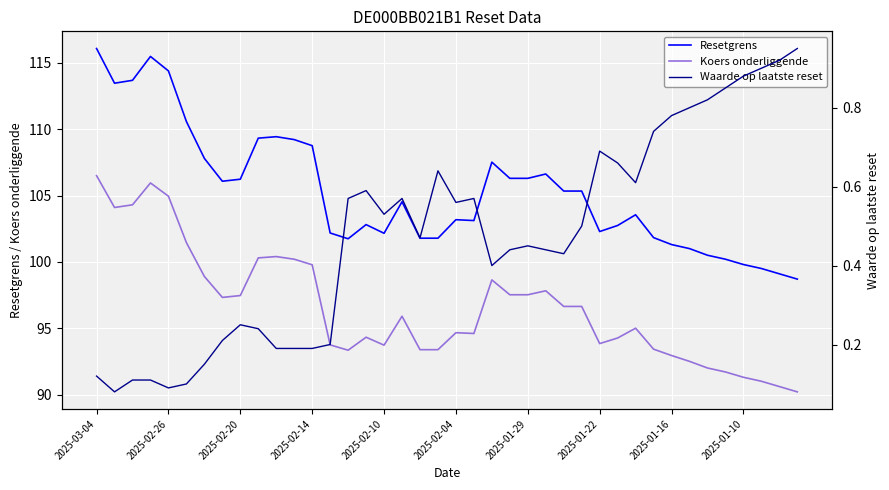

True or false: Koers onderliggende and Resetgrens intersect in this chart.

False